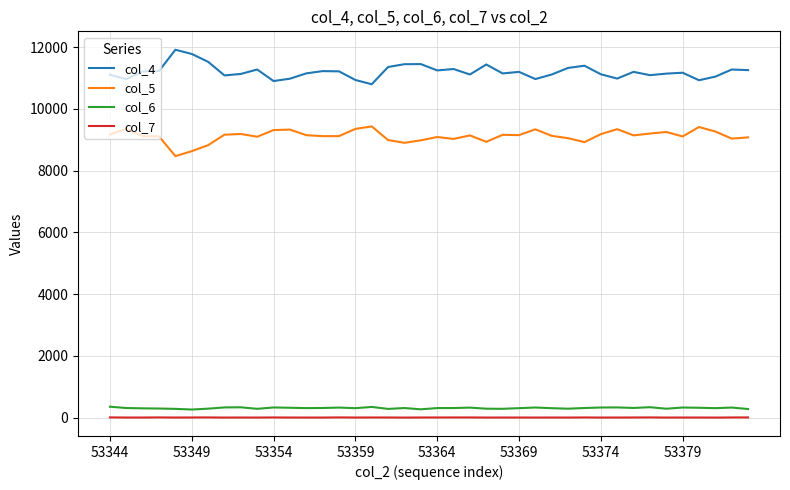

Which series has the largest total across all categories?

col_4